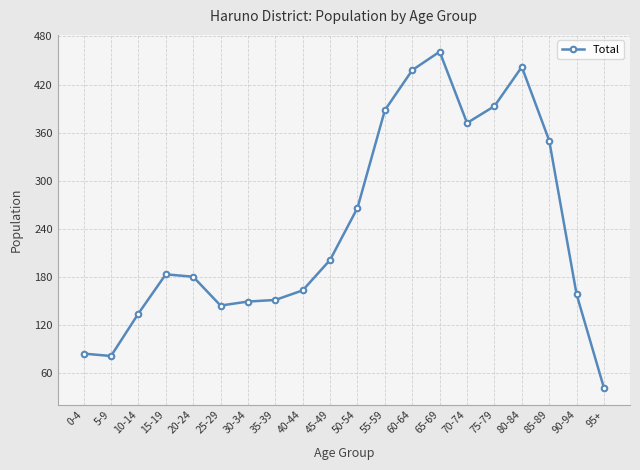

True or false: the data has more than 0 interior local peaks.

True